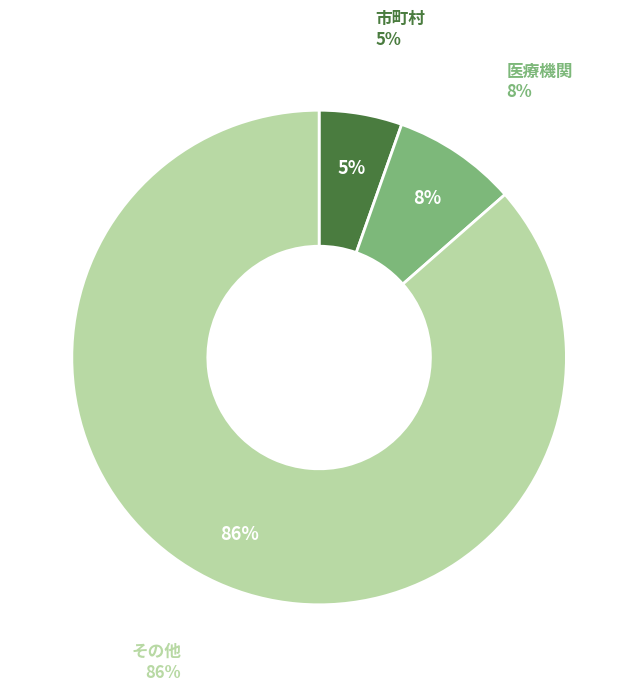

Which slice is the smallest?

市町村